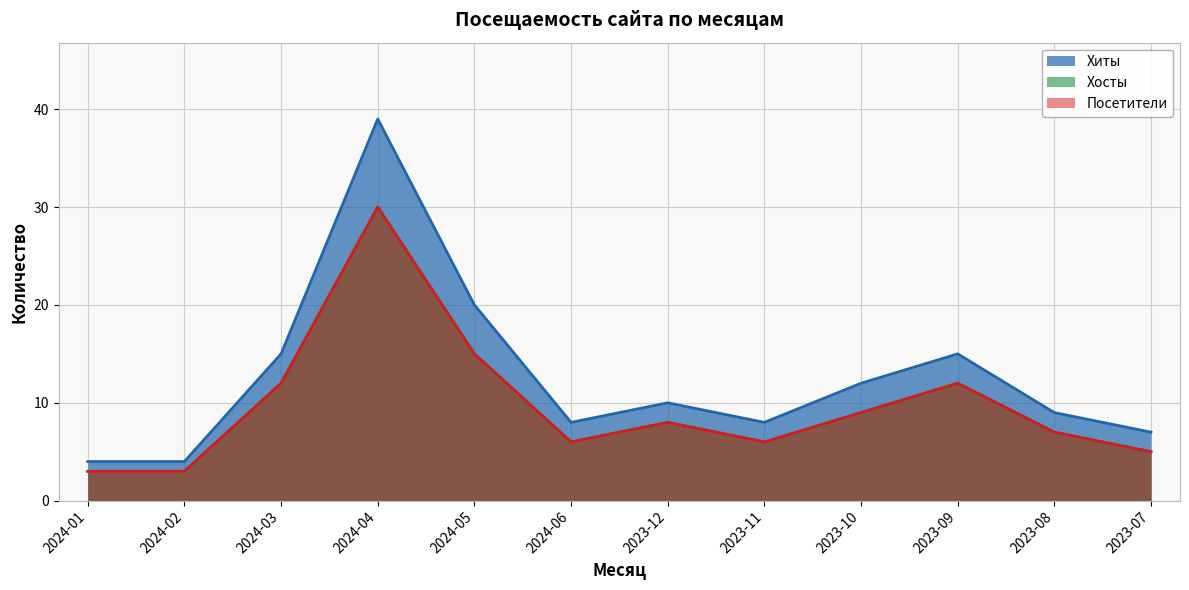

What is the value of the Хосты point at the 6th from the left?

6